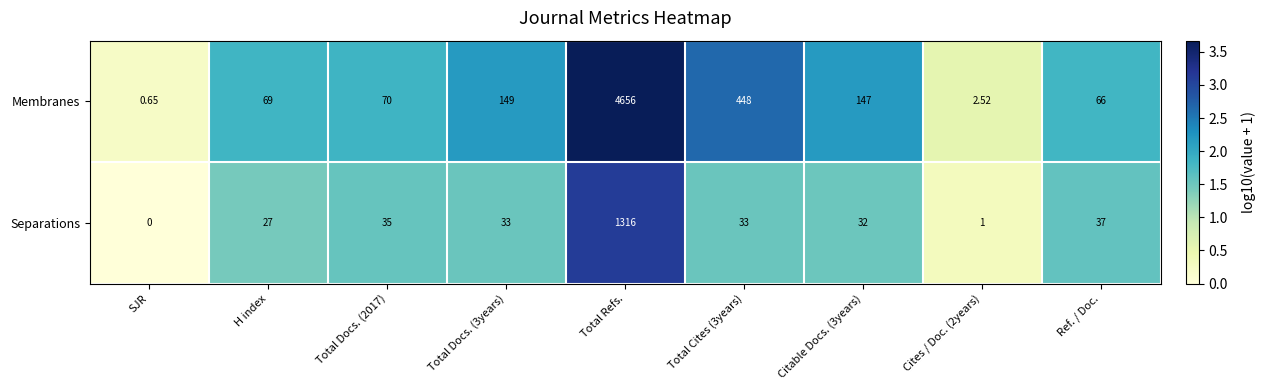

List the series in order of their overall mean, lowest first.

Separations, Membranes